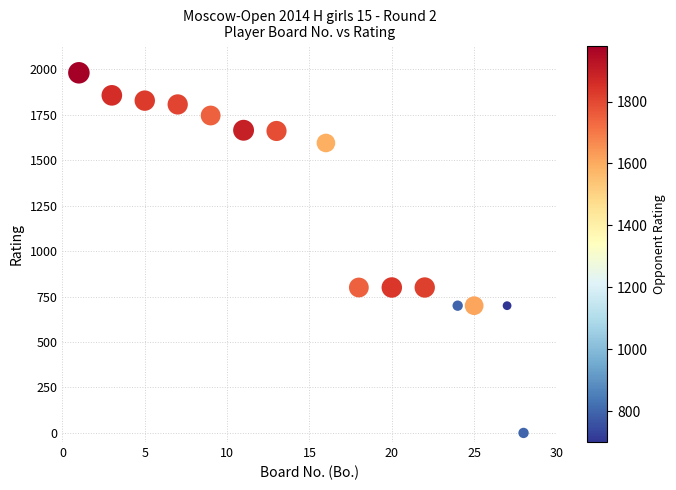

What is the range of X values (max minus min)?

27